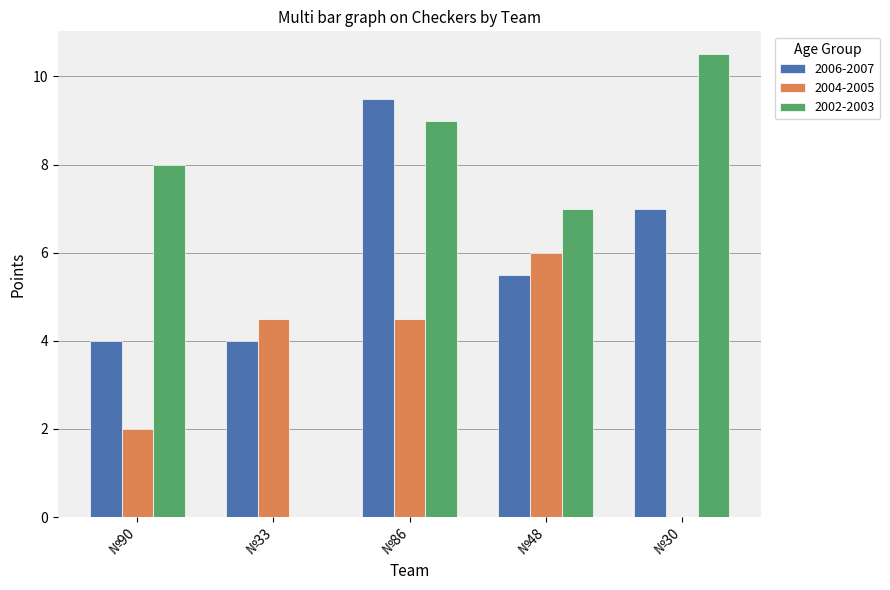

What is the maximum value shown in the chart?

10.5